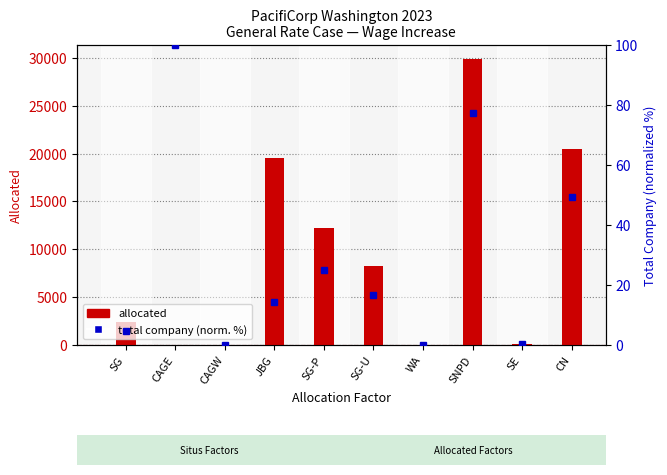

Which series has the widest spread of values?

allocated